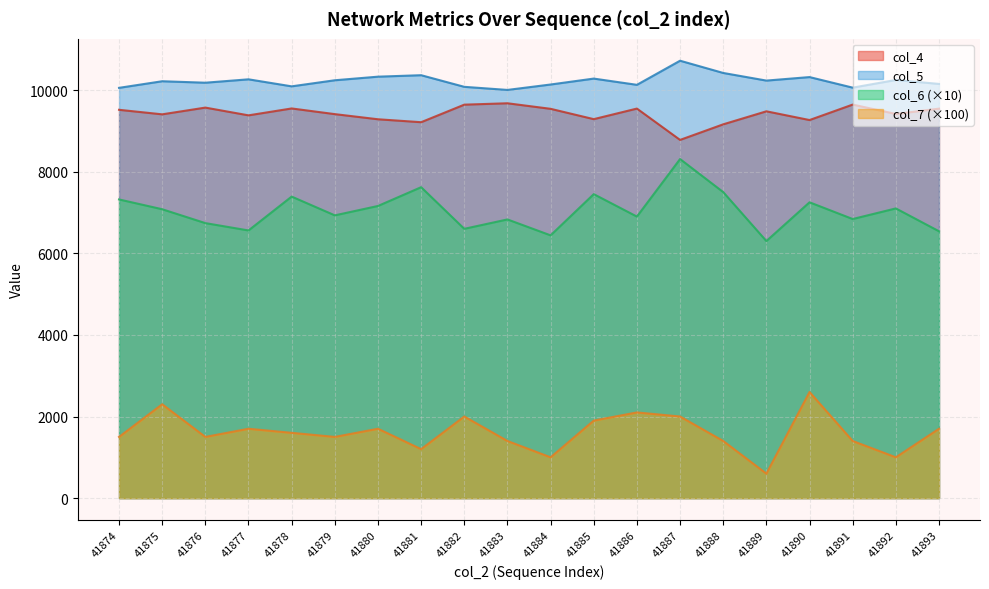

Which series changed the most between 41892 and 41893?

col_7